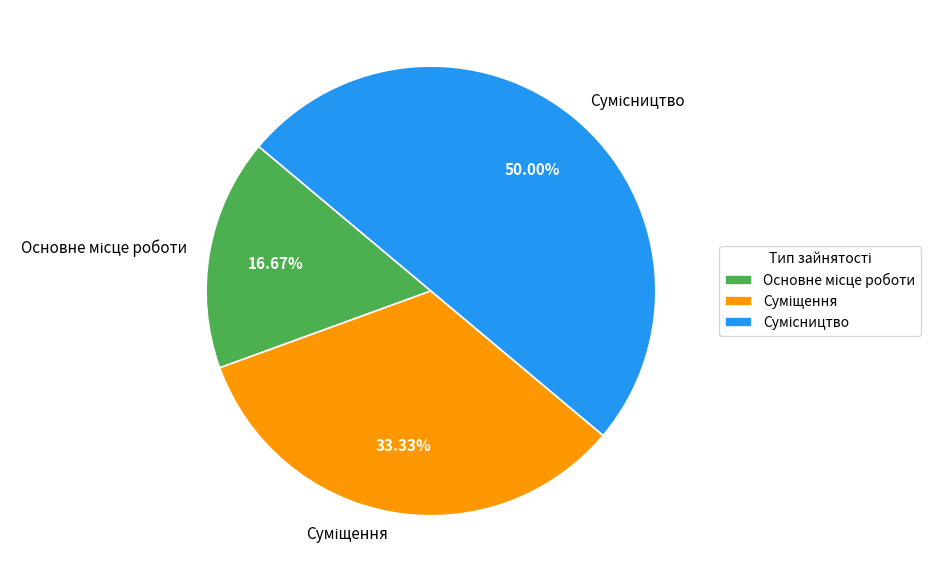

How many segments does this pie chart have?

3